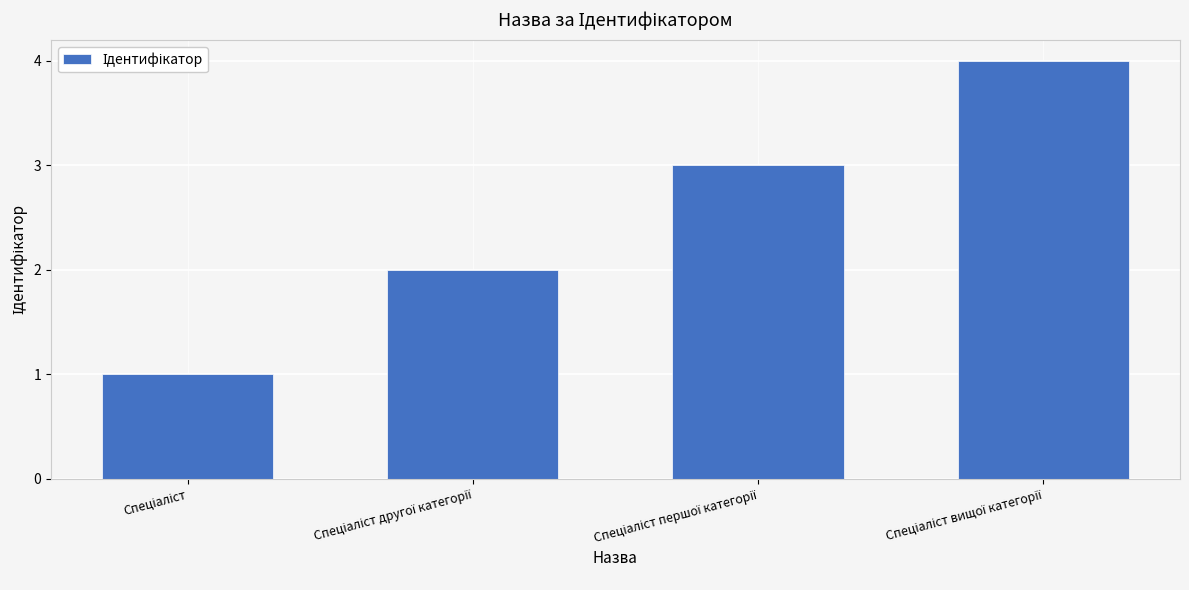

How many values are below 3?

2